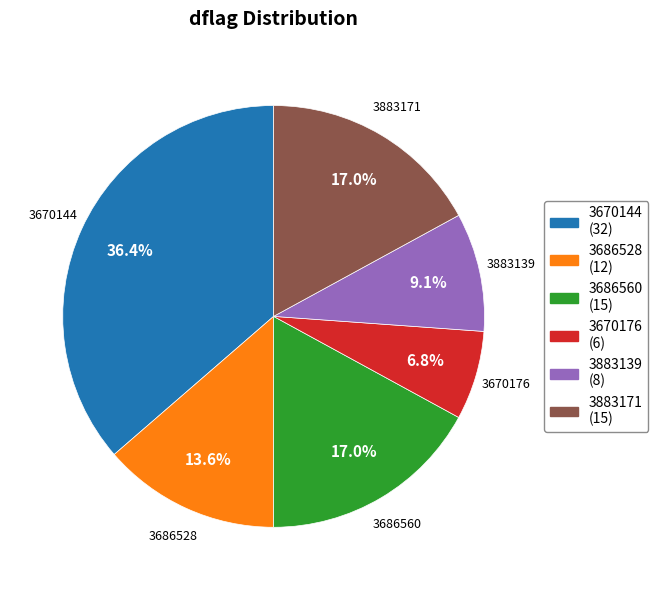

Is it true that 3670144 is 49% of the pie?

False